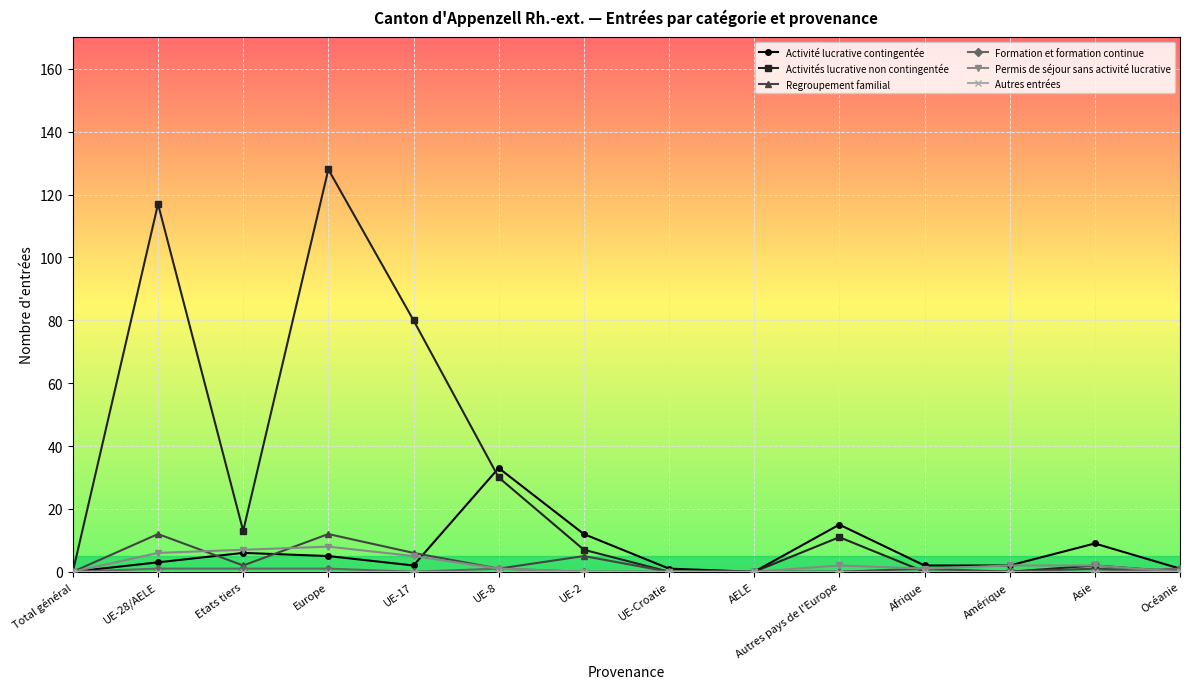

Which series has the largest range (max minus min)?

Activités lucrative non contingentée